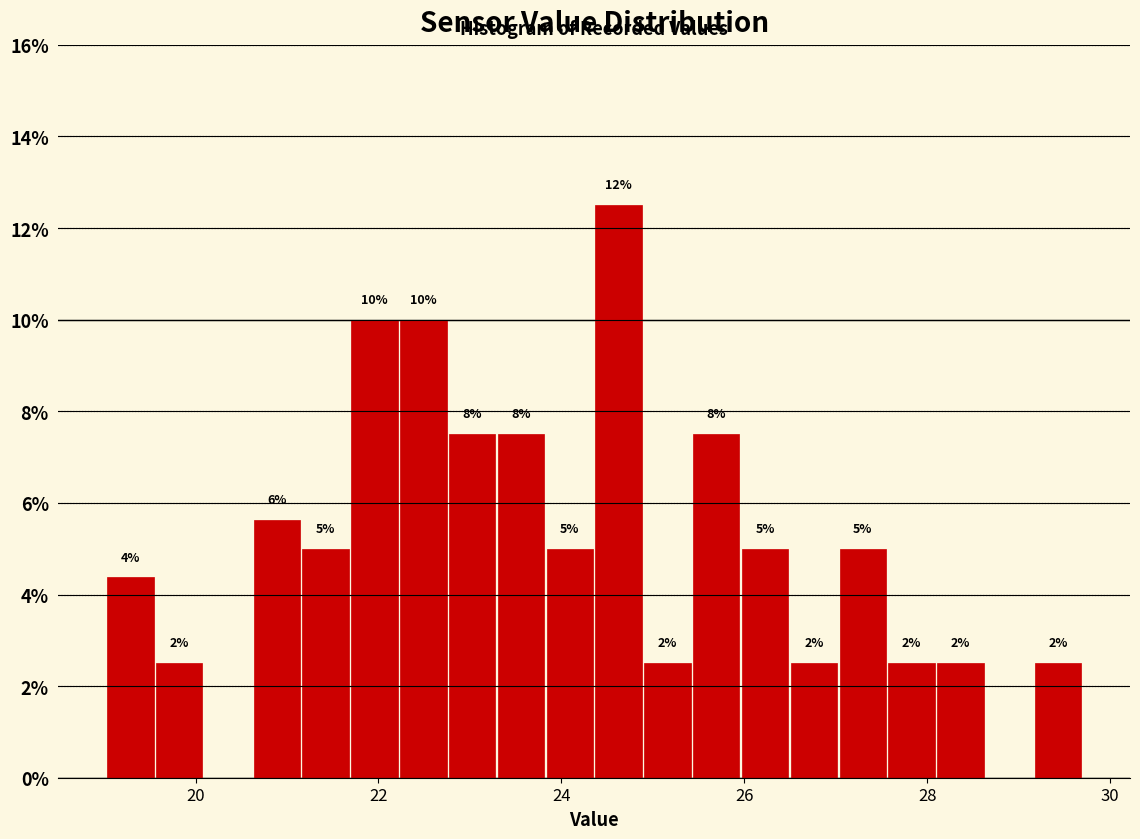

Read against the x-axis, roughly where is the centre of the tallest bar?

24.6